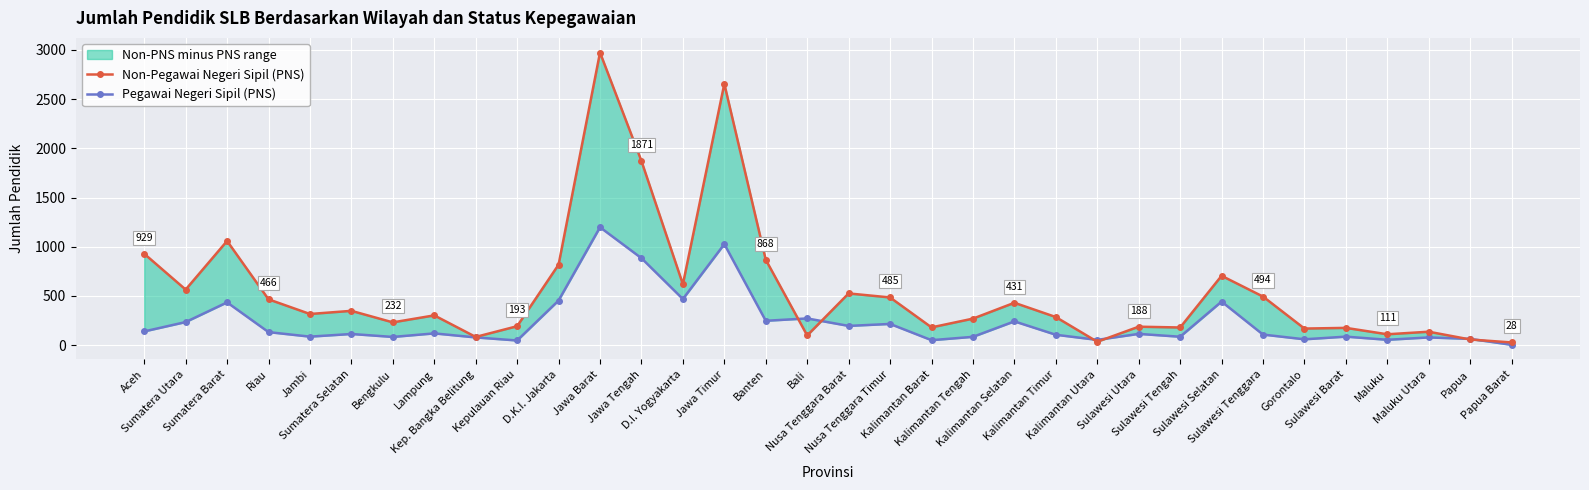

List the series in order of their peak value, lowest first.

Pegawai Negeri Sipil (PNS), Non-Pegawai Negeri Sipil (PNS)